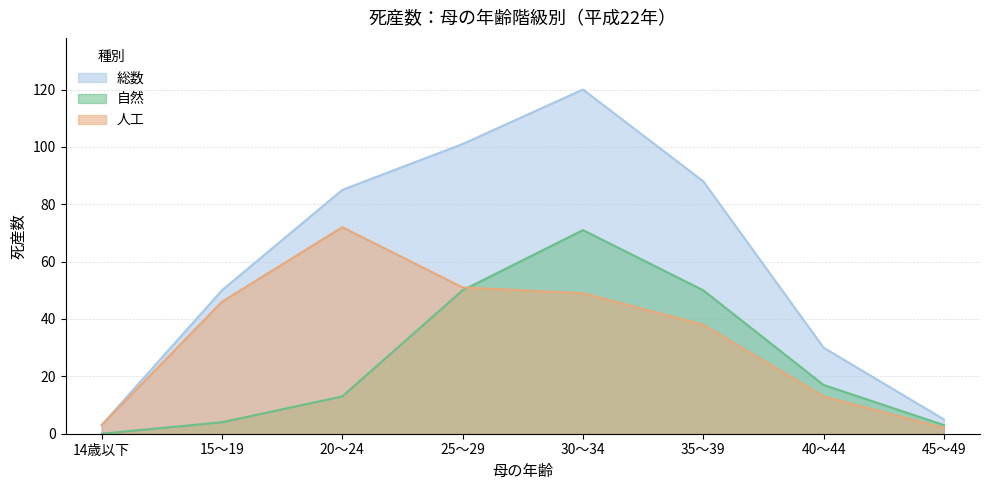

Reading left to right, list all the values displayed in this chart.

総数: 3	50	85	101	120	88	30	5
自然: 0	4	13	50	71	50	17	3
人工: 3	46	72	51	49	38	13	2